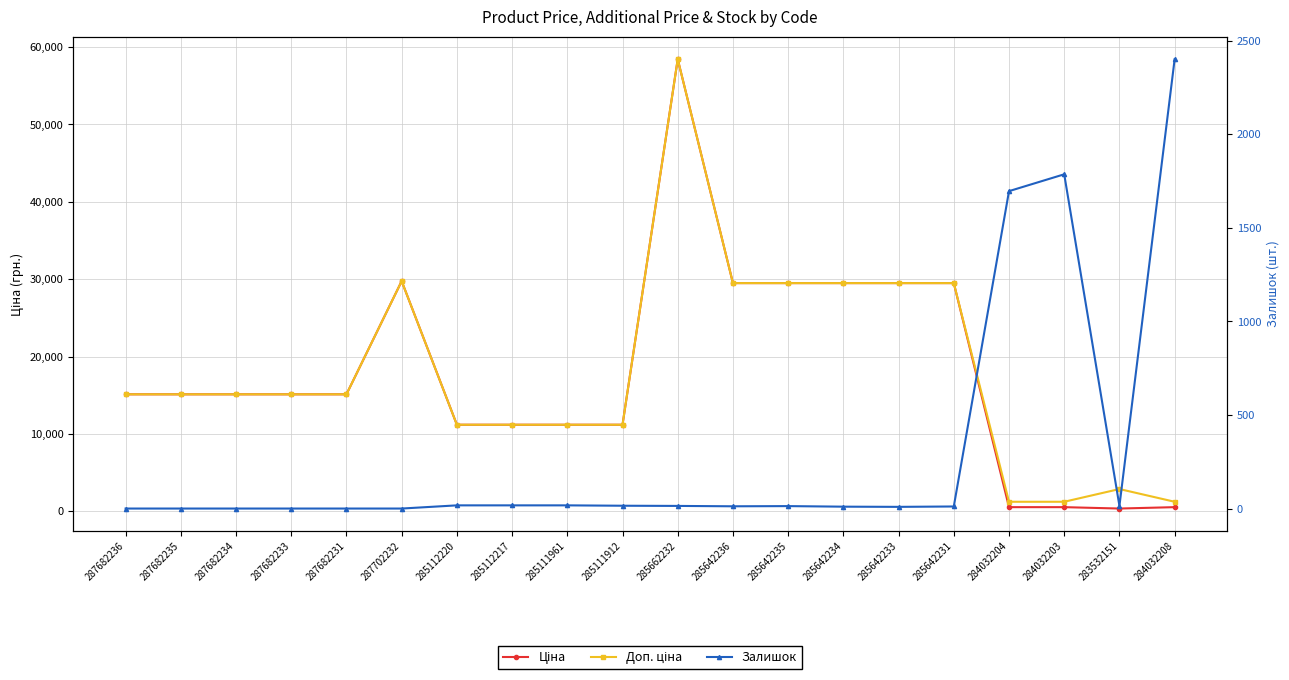

True or false: Ціна and Доп. ціна intersect in this chart.

False